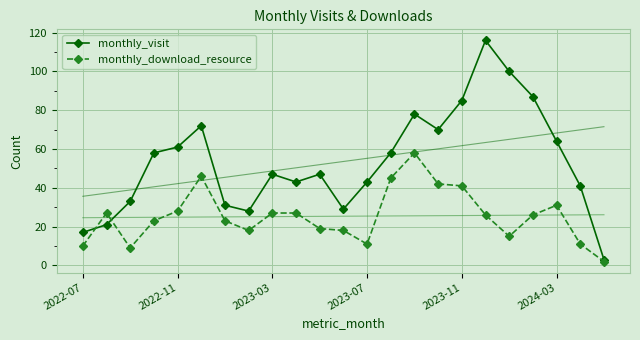

What is the difference between the maximum and minimum values in the monthly_download_resource series?

56